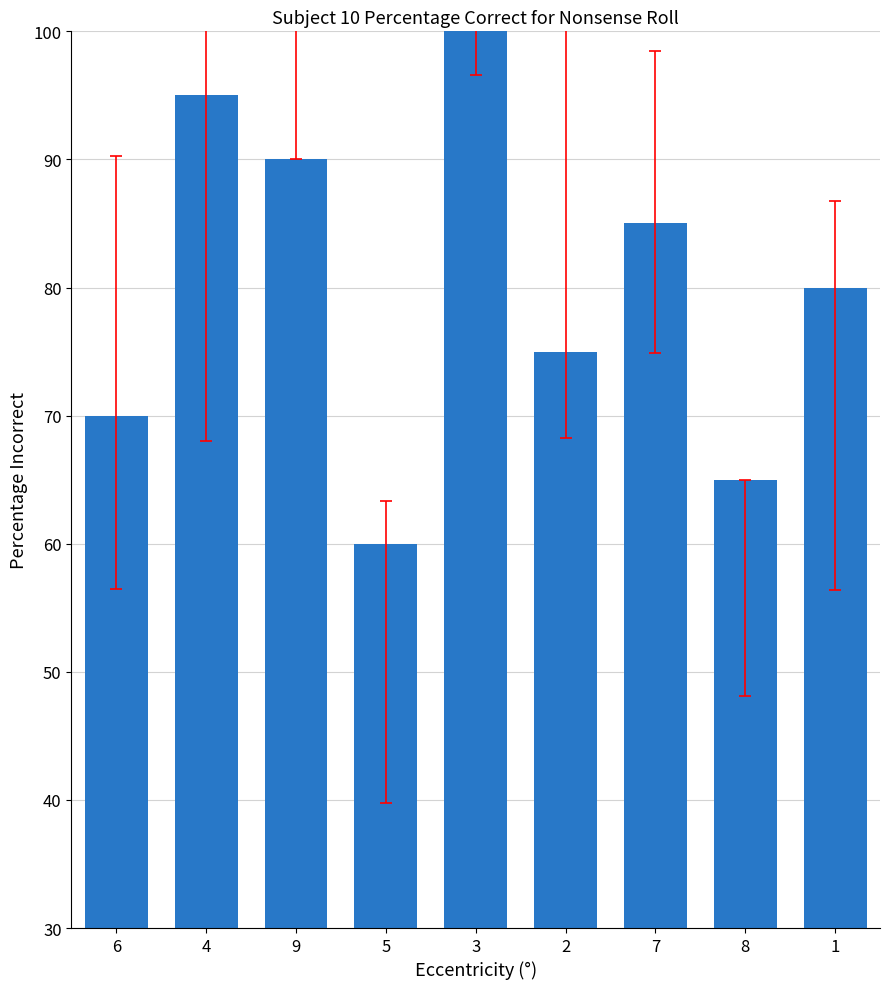

What is the label of the 1st bar from the left?

6